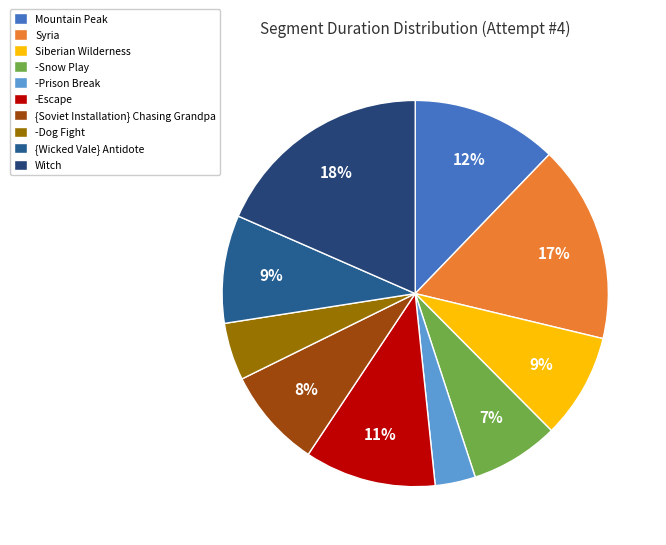

What percentage is the -Escape slice, to the nearest percent?

11%